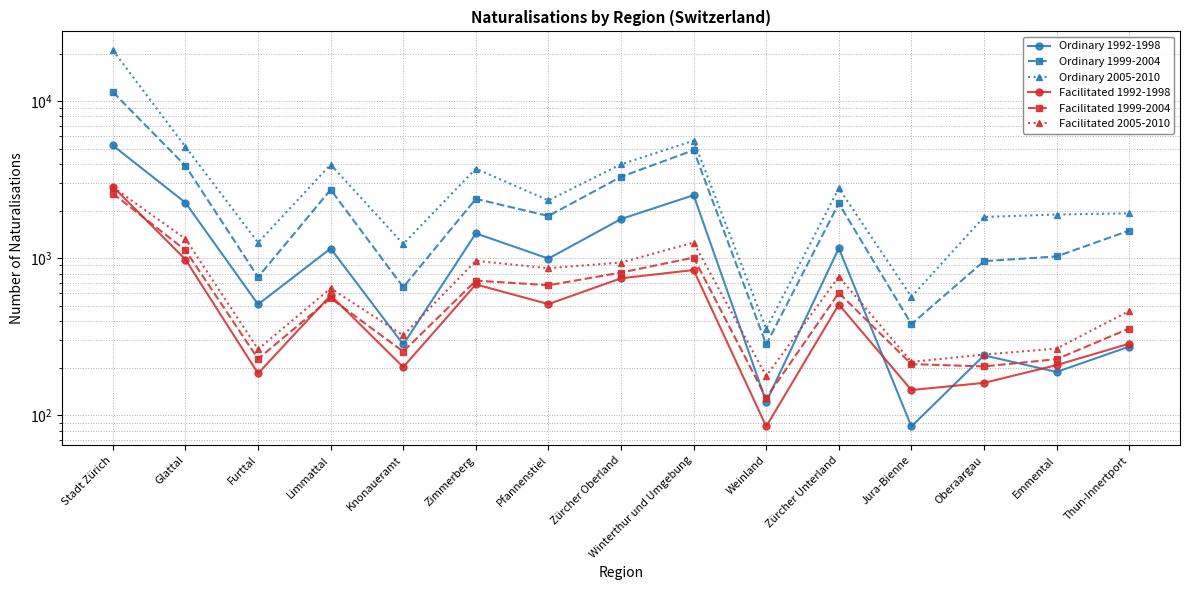

True or false: Facilitated 2005-2010 and Facilitated 1992-1998 cross at least once.

True